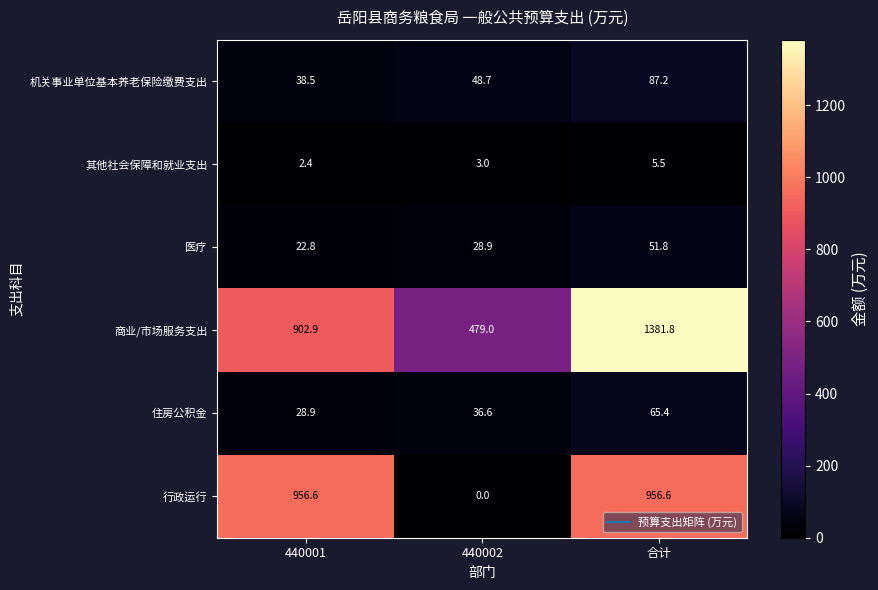

Rank the categories by 医疗 value from lowest to highest.

440001, 440002, 合计